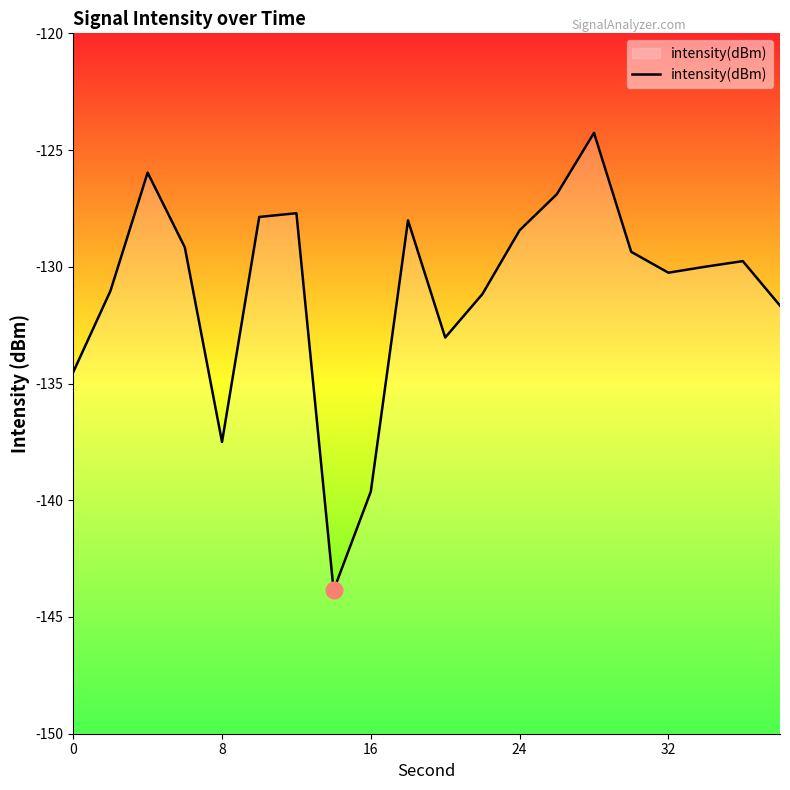

What is the smallest value displayed?

-143.9